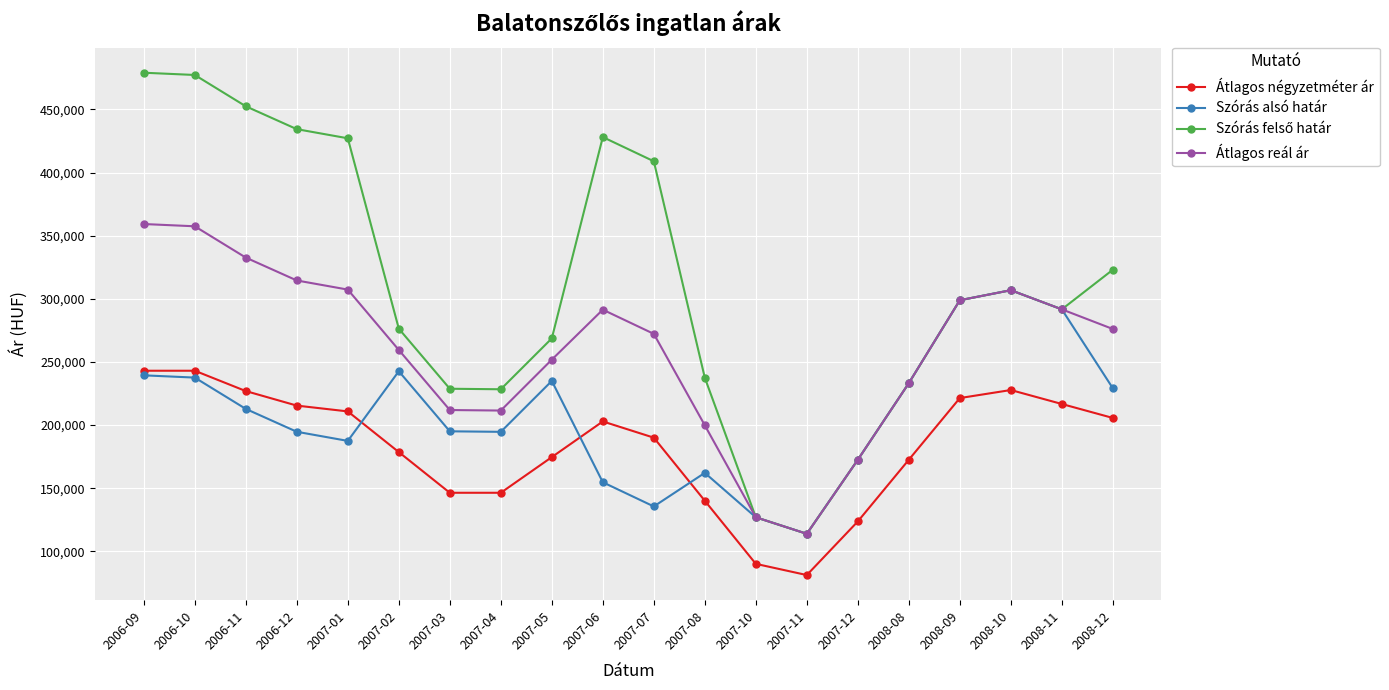

Is the value of Átlagos négyzetméter ár at 2008-10 greater than the value of Átlagos reál ár at 2006-09?

No